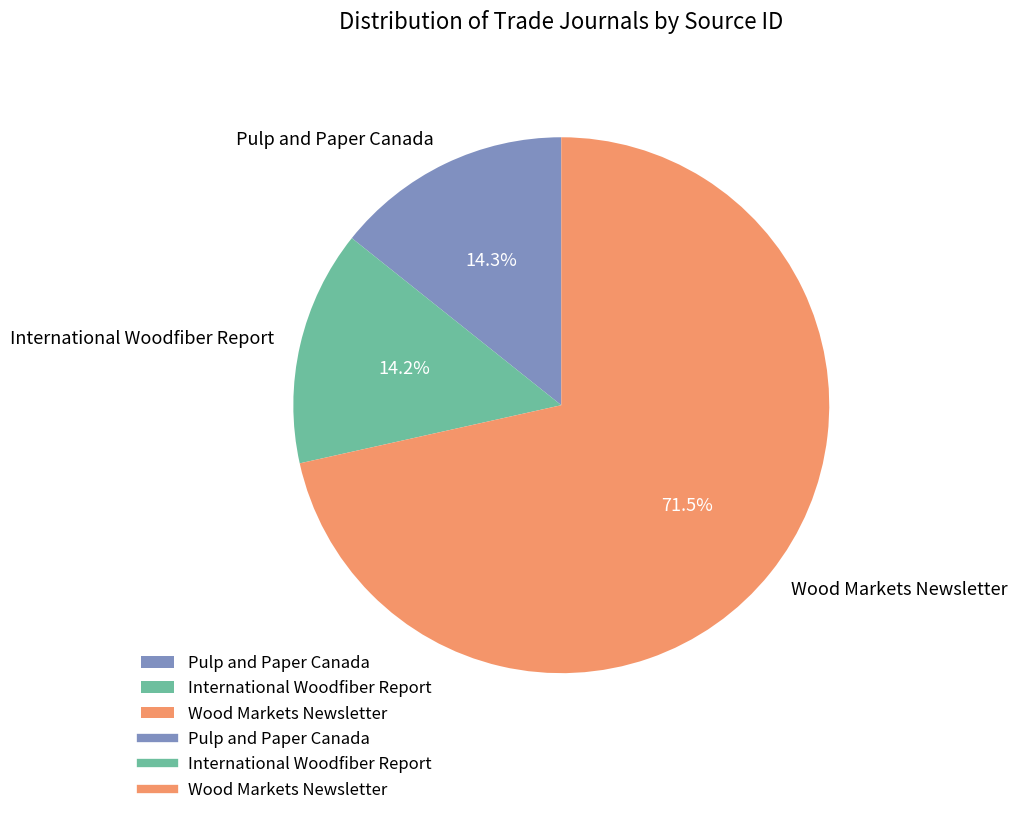

What is the ratio of the value at International Woodfiber Report to the value at Pulp and Paper Canada?

1.0